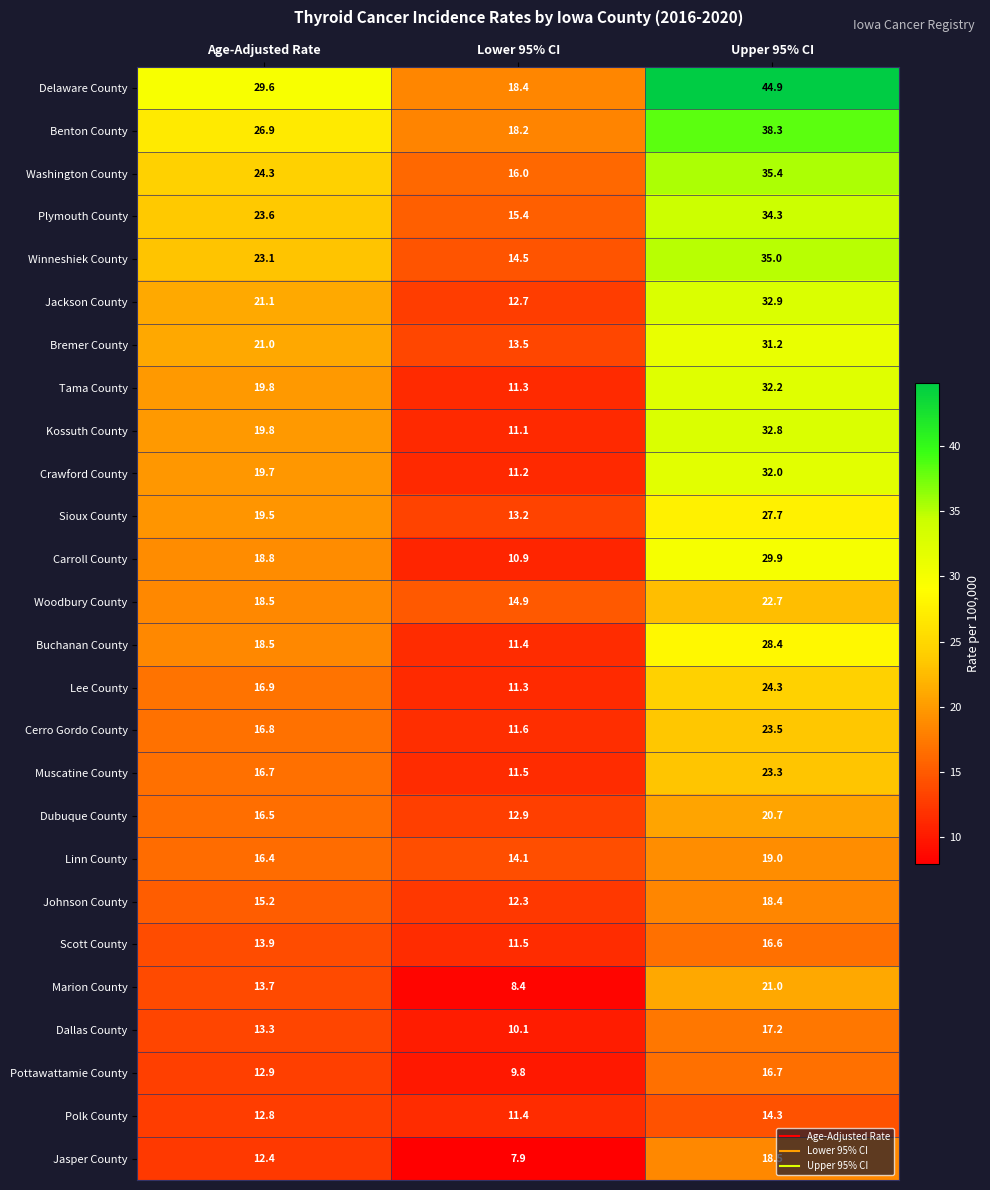

True or false: Jasper County has a value of 26.4 at Upper 95% CI.

False